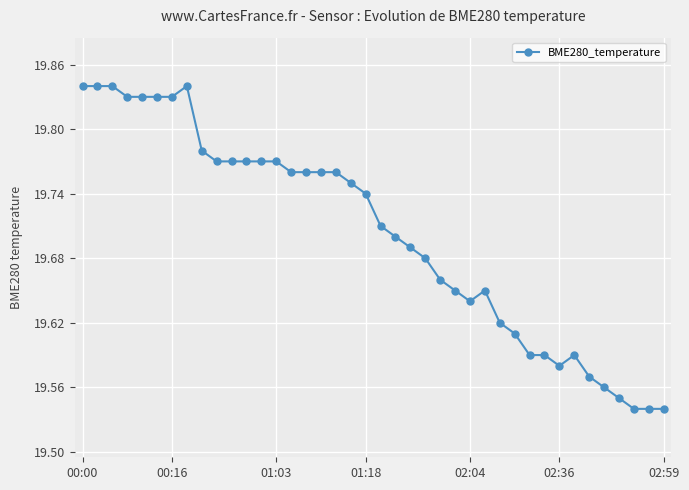

True or false: there are more than 1 points higher than both neighbors.

True